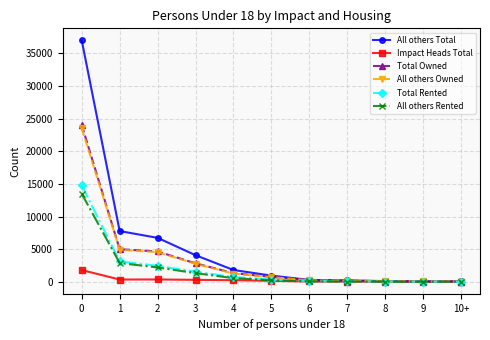

Is the value of Impact Heads Total at 6 greater than the value of Total Owned at 5?

No